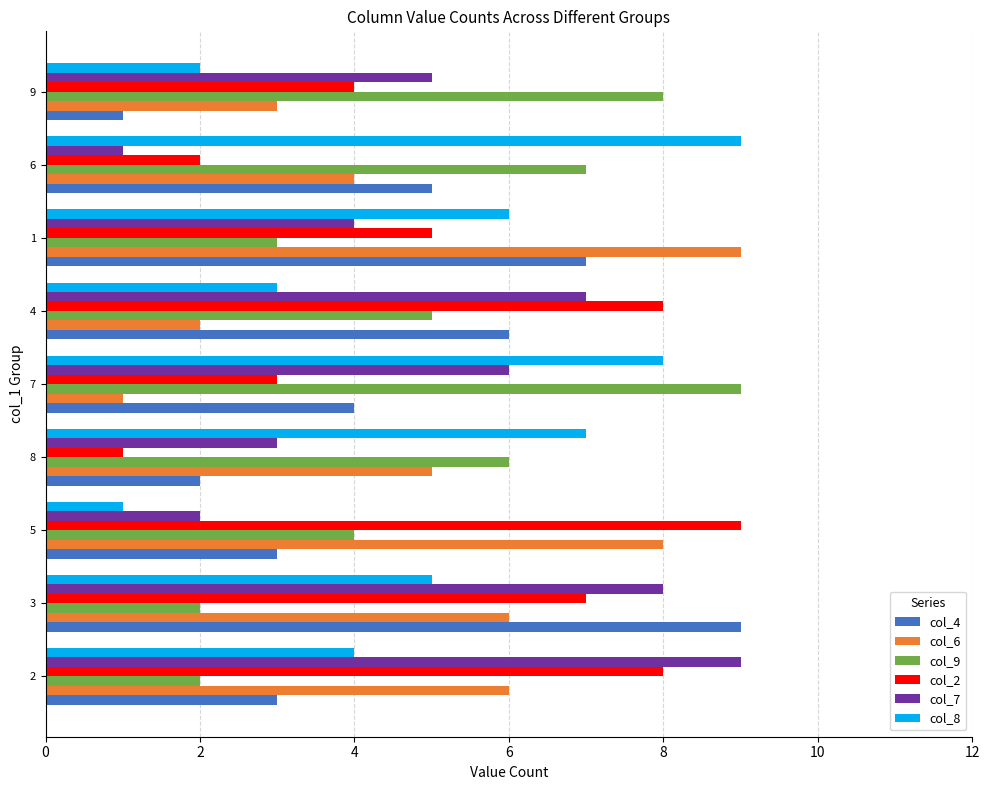

True or false: col_2 has a value of 1 at 8.

True